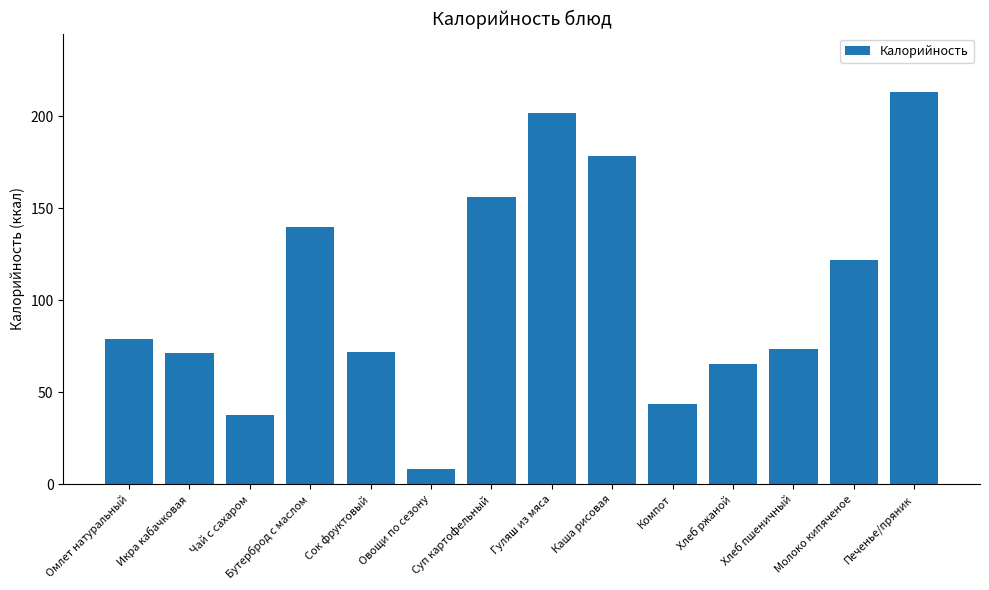

The chart shows a value of 213.0 at Печенье/пряник. True or false?

True